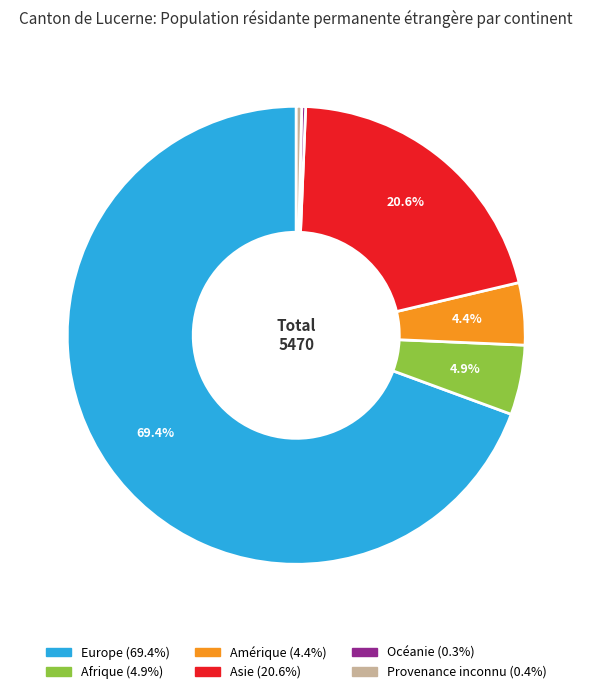

To the nearest percent, what is the average slice percentage?

17%